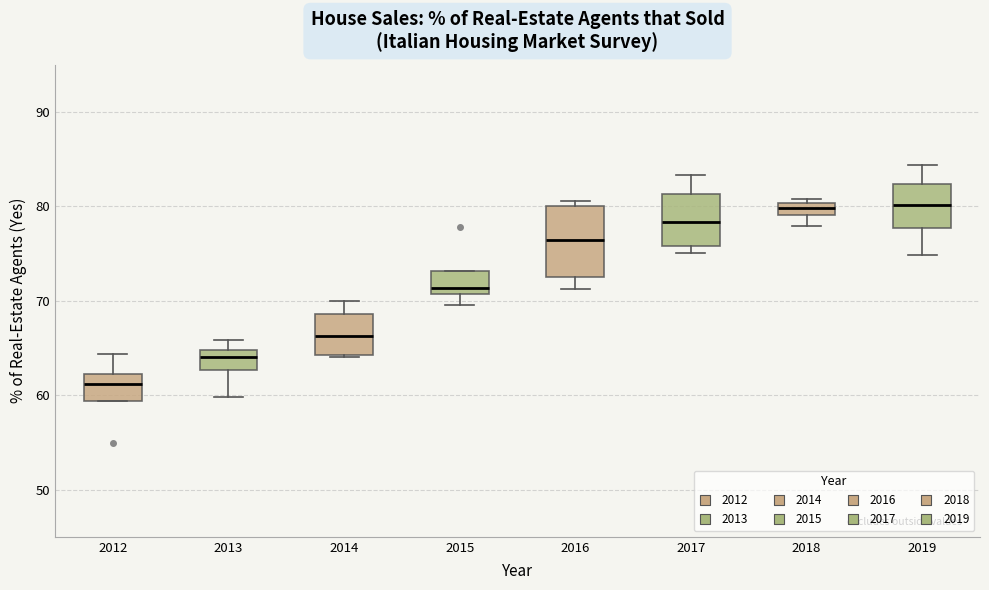

Where does the lower whisker of the box at x = 2013 end on the y-axis? The values are not printed on the chart, so give them approximately, as read against the axis.

60